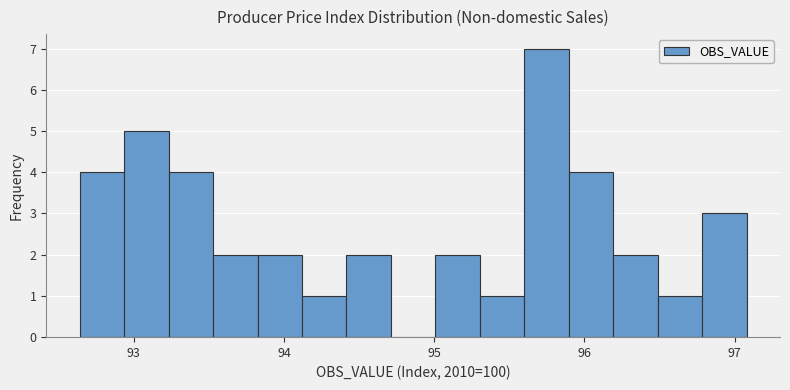

Read against the x-axis, roughly where is the centre of the tallest bar?

95.7